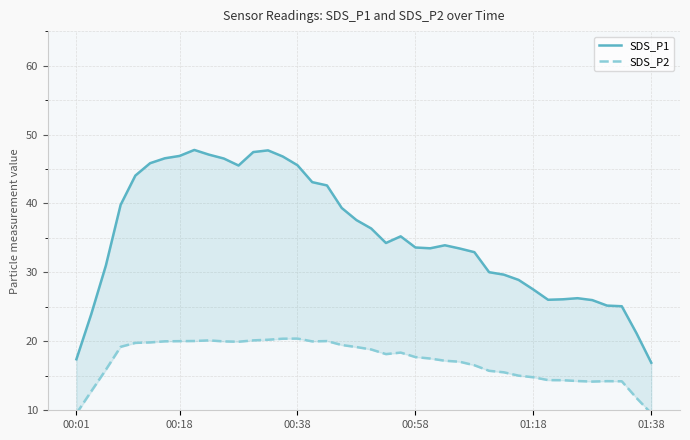

Does the chart have visible grid lines?

Yes